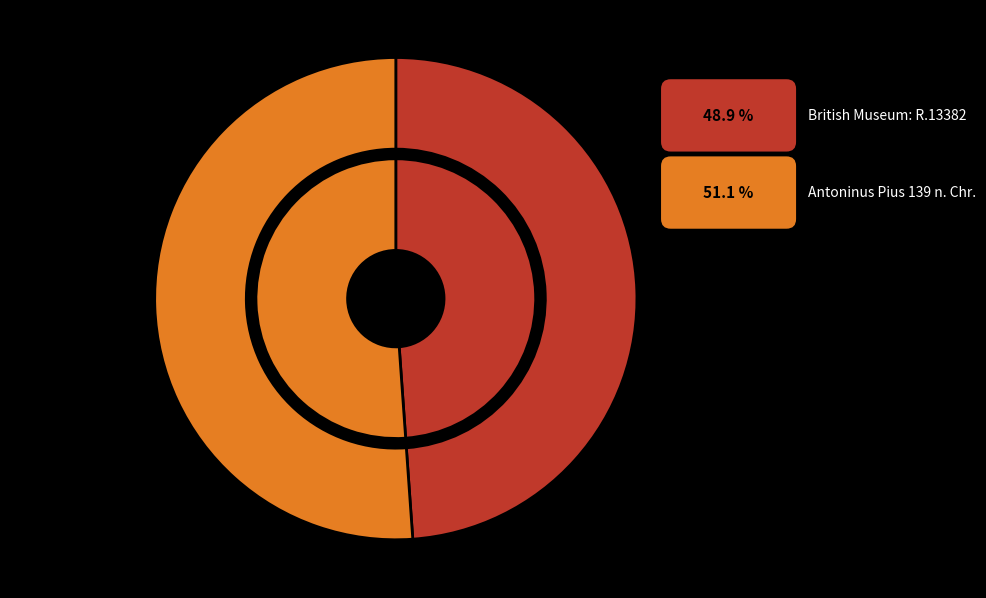

True or false: Antoninus Pius 139 n. Chr. accounts for 40% of the total.

False